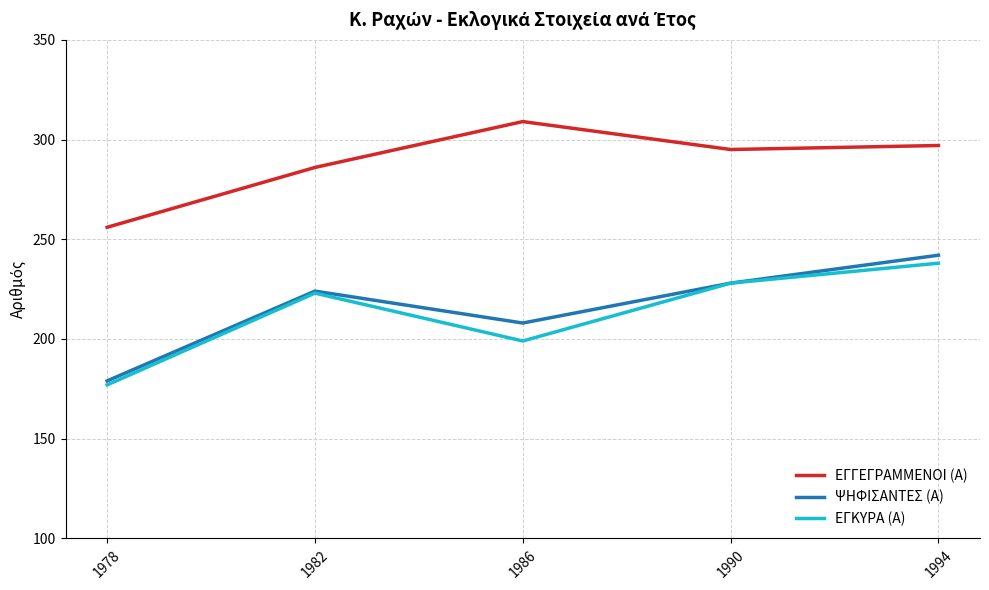

List the series in order of their peak value, lowest first.

ΕΓΚΥΡΑ (Α), ΨΗΦΙΣΑΝΤΕΣ (Α), ΕΓΓΕΓΡΑΜΜΕΝΟΙ (Α)